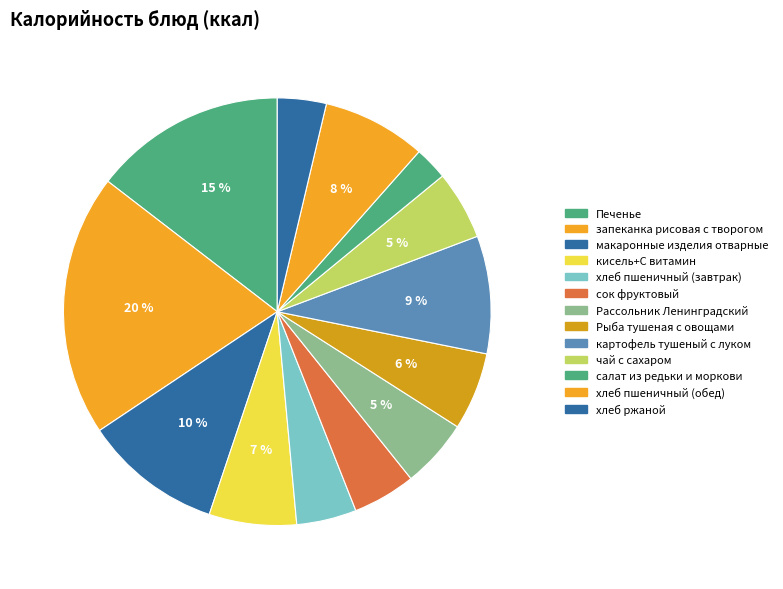

Is it true that сок фруктовый is 1% of the pie?

False